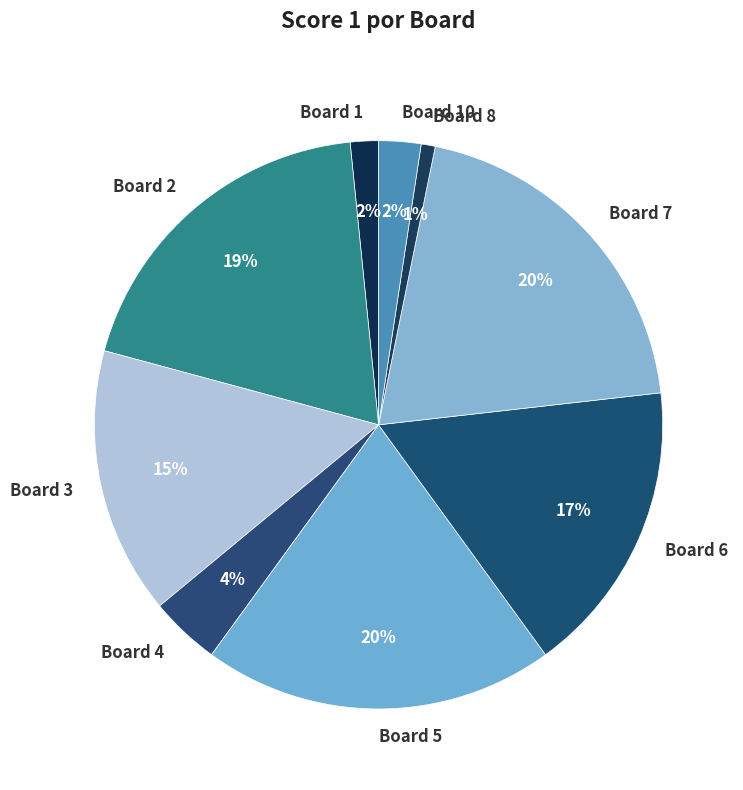

What is the smallest slice in the pie chart?

Board 8